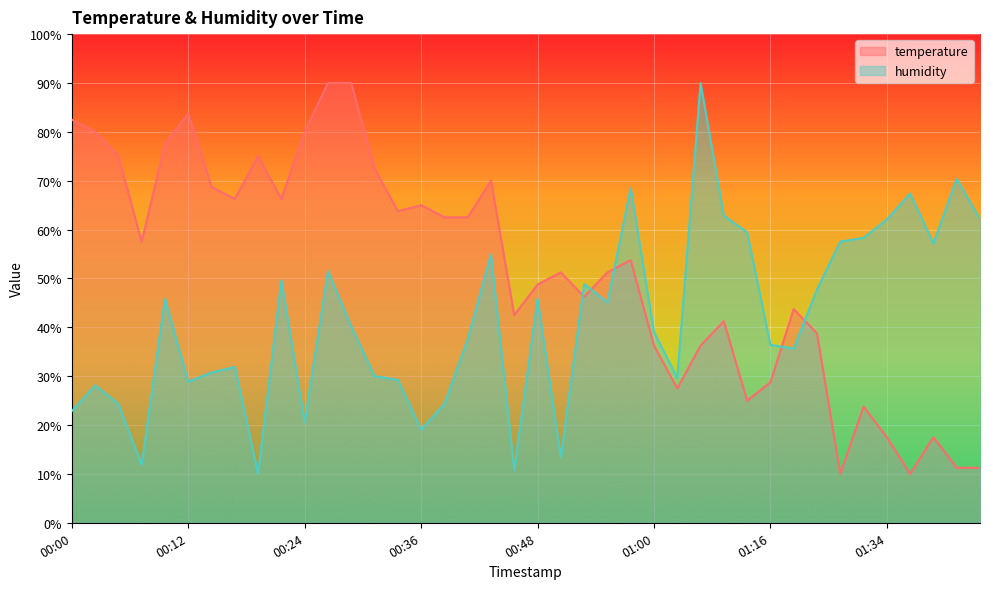

Does the chart display data point markers on the line(s)?

No